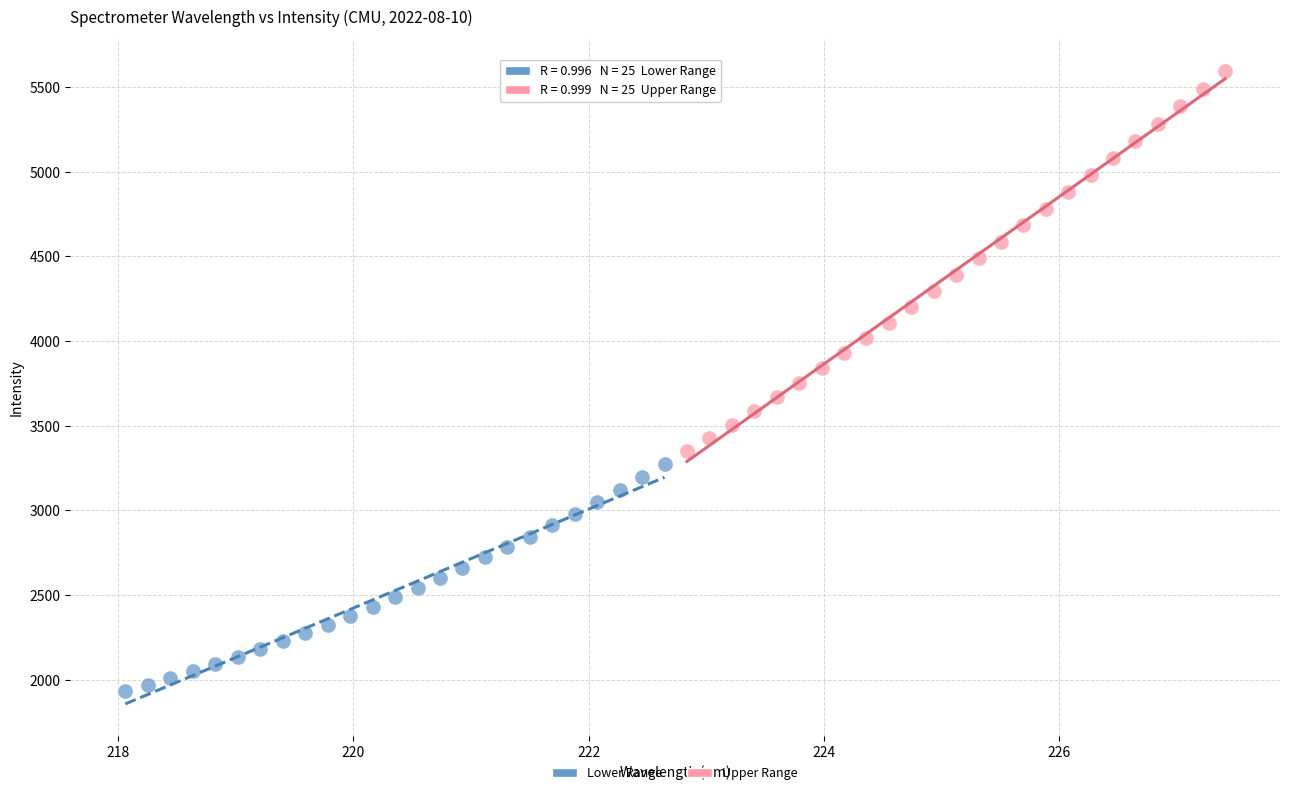

Which series reaches the maximum Y coordinate?

Upper Range